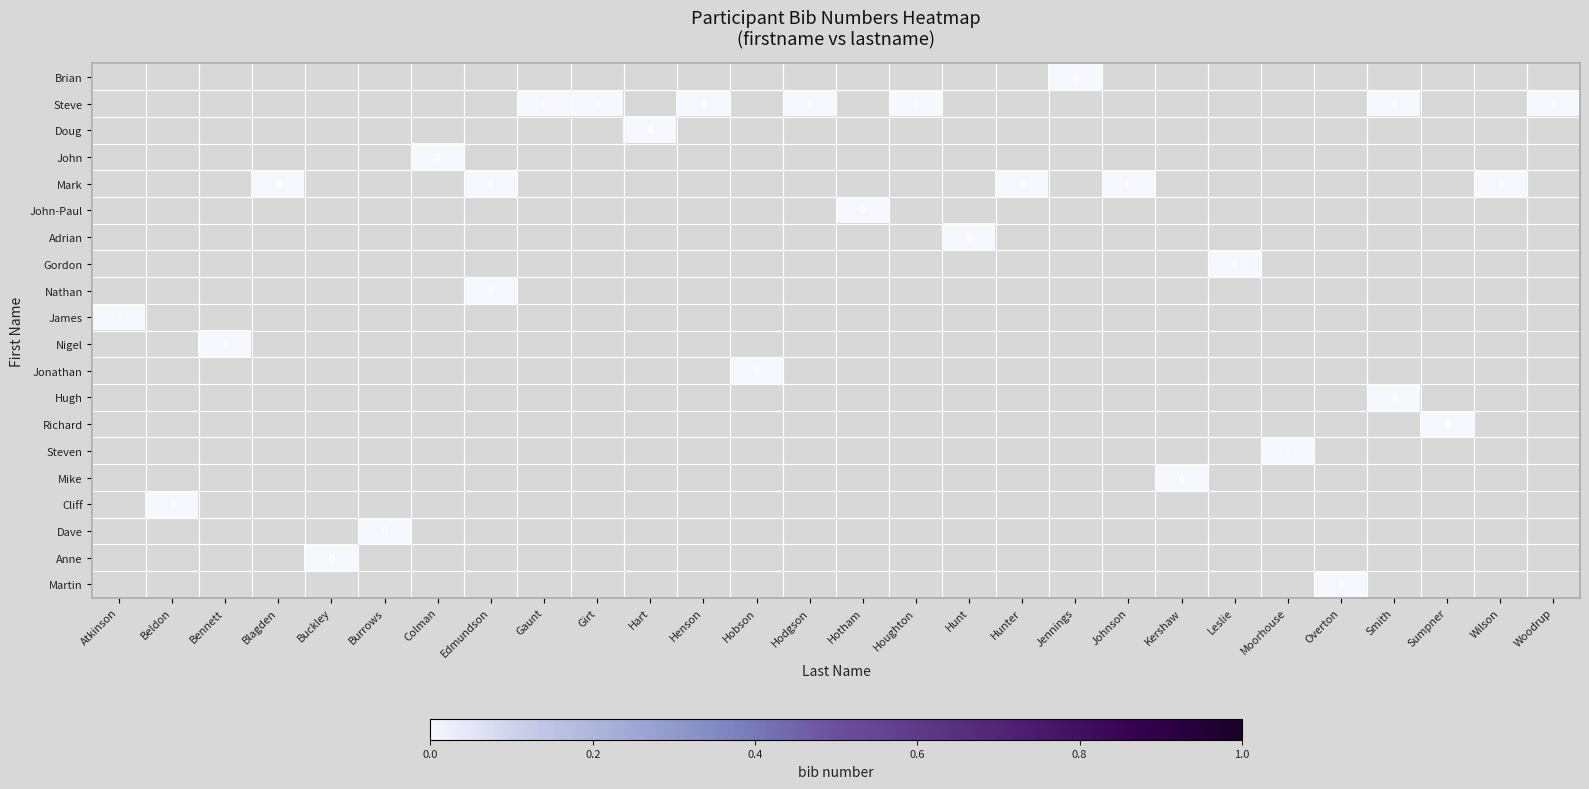

Which category has the highest value across all series?

Jennings